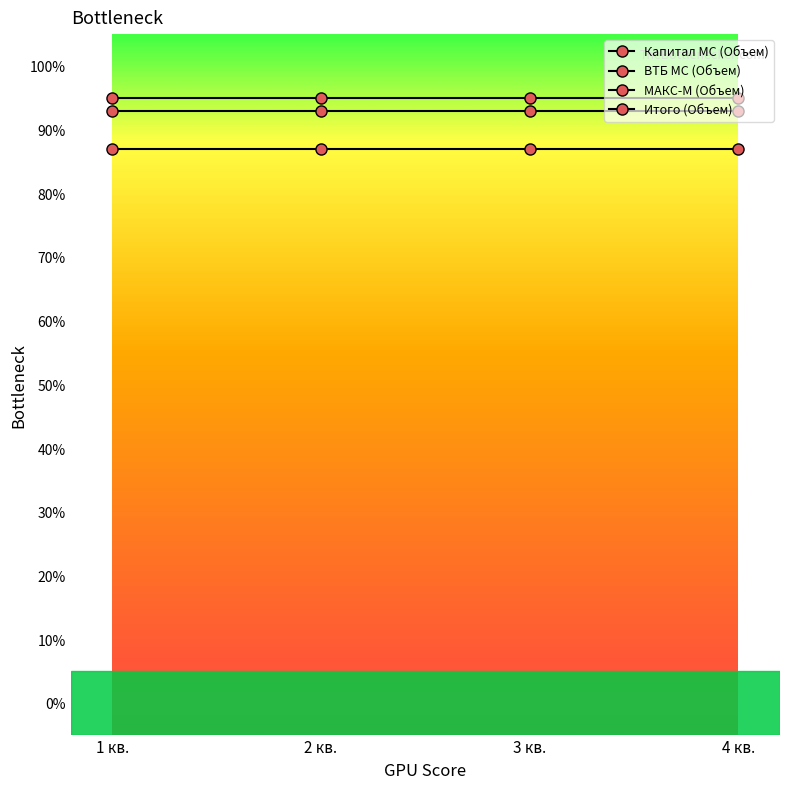

How many series are shown in this chart?

4